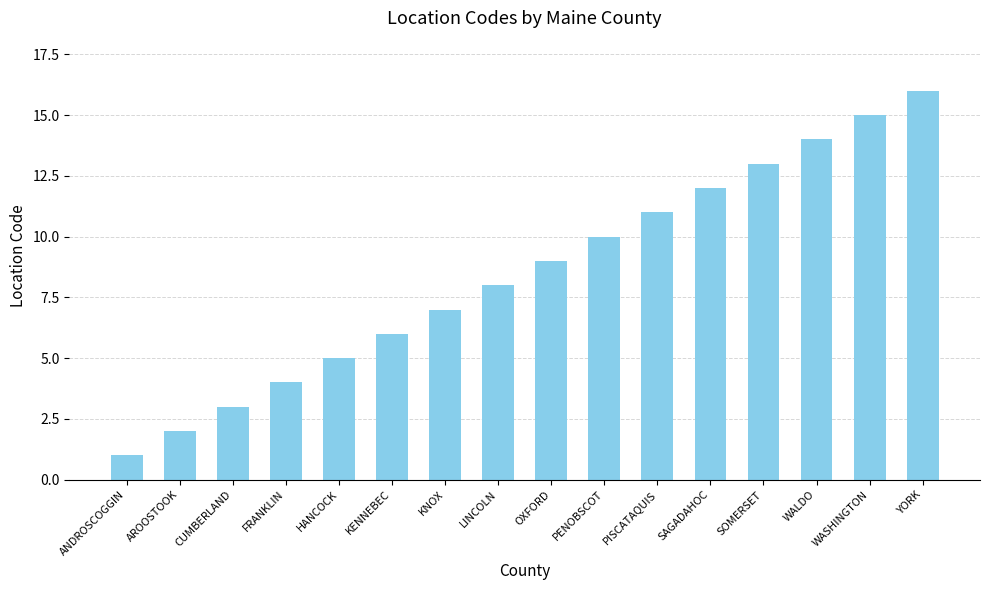

Between AROOSTOOK and ANDROSCOGGIN, which is larger?

AROOSTOOK